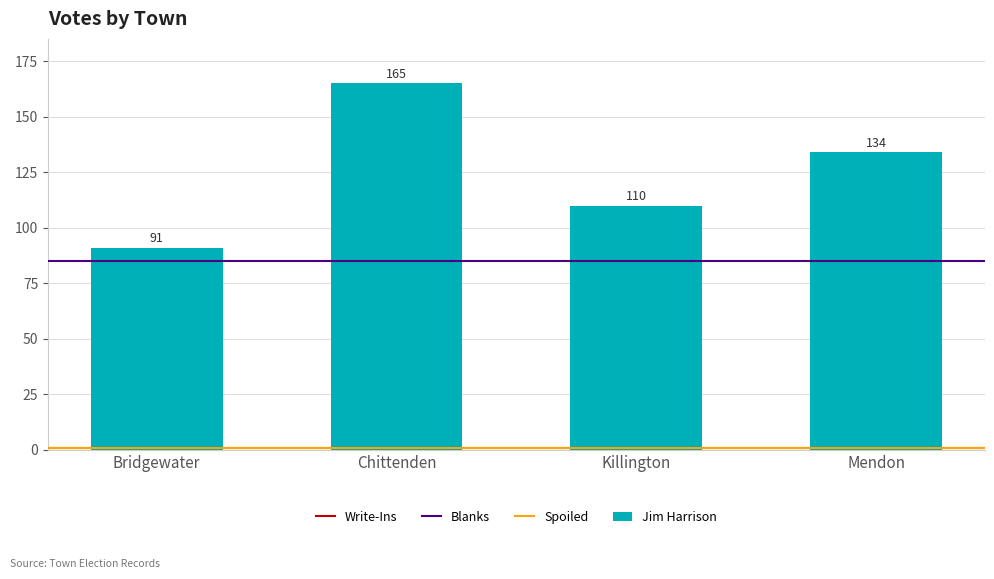

Reading left to right, extract all data points from this chart.

91	165	110	134